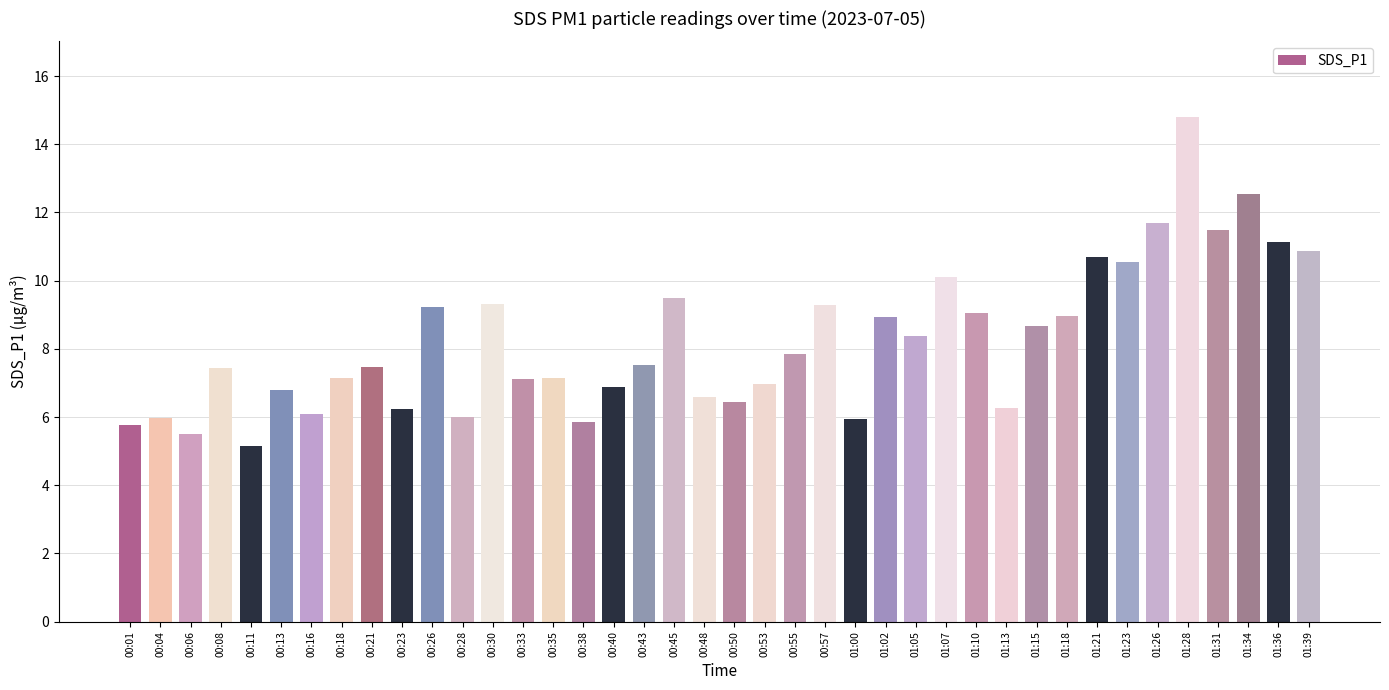

Where does the data first go above 7?

00:08